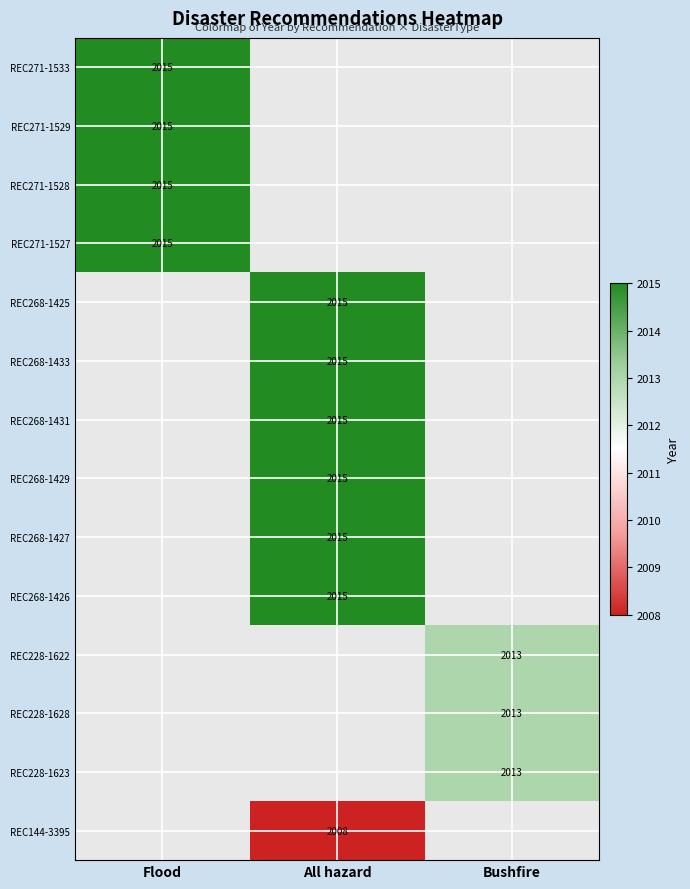

The value of REC268-1429 at All hazard is 2015. True or false?

True